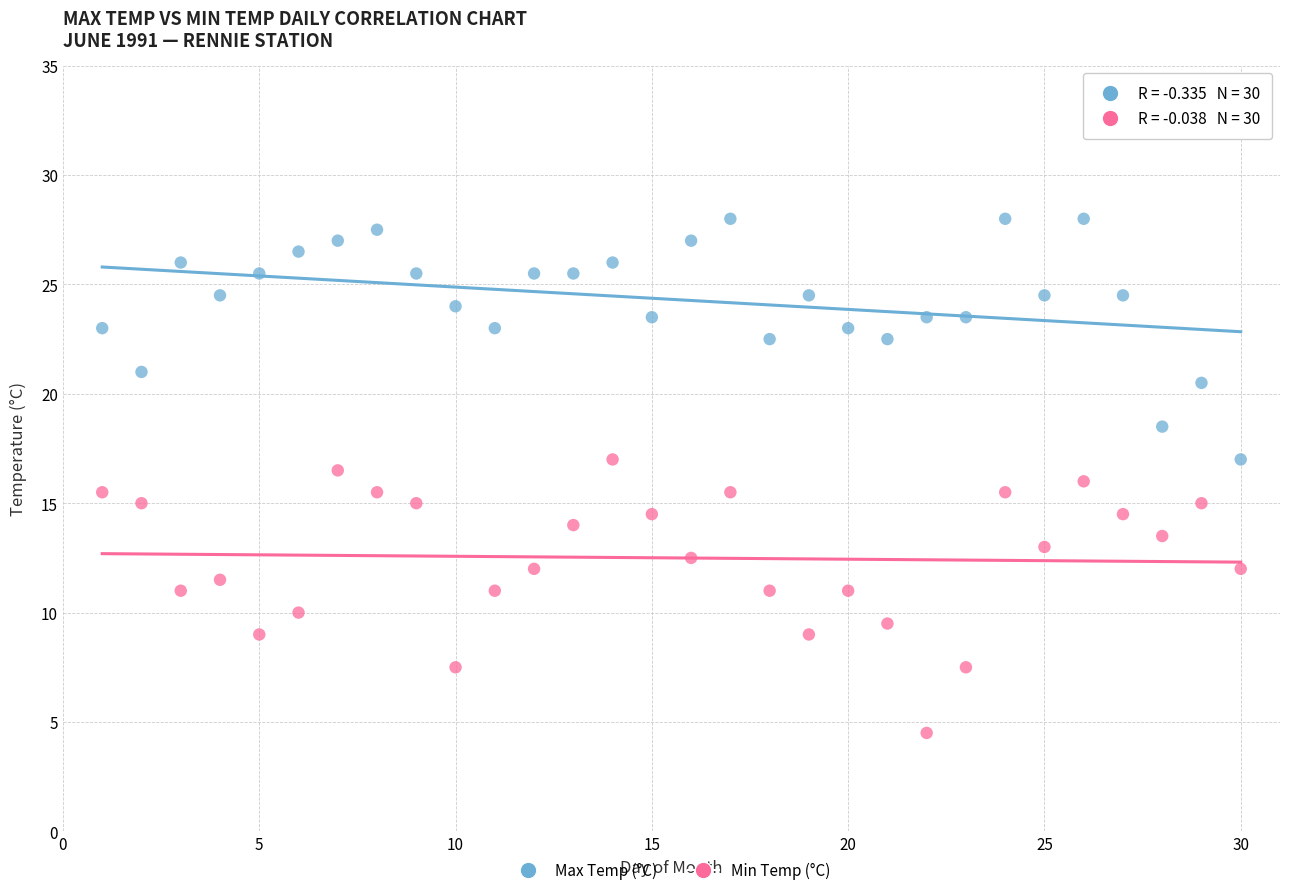

Across all data points, what is the range of Y values (max minus min)?

23.5